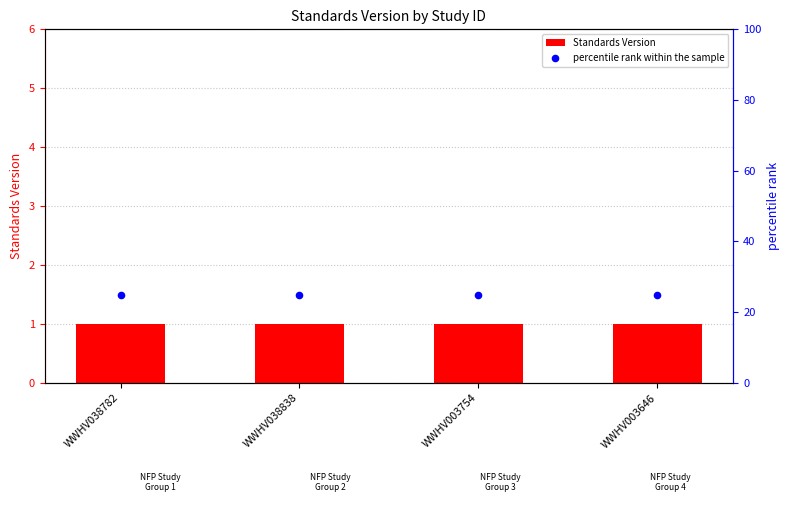

What are all the series names shown in the legend?

Standards Version, percentile rank within the sample